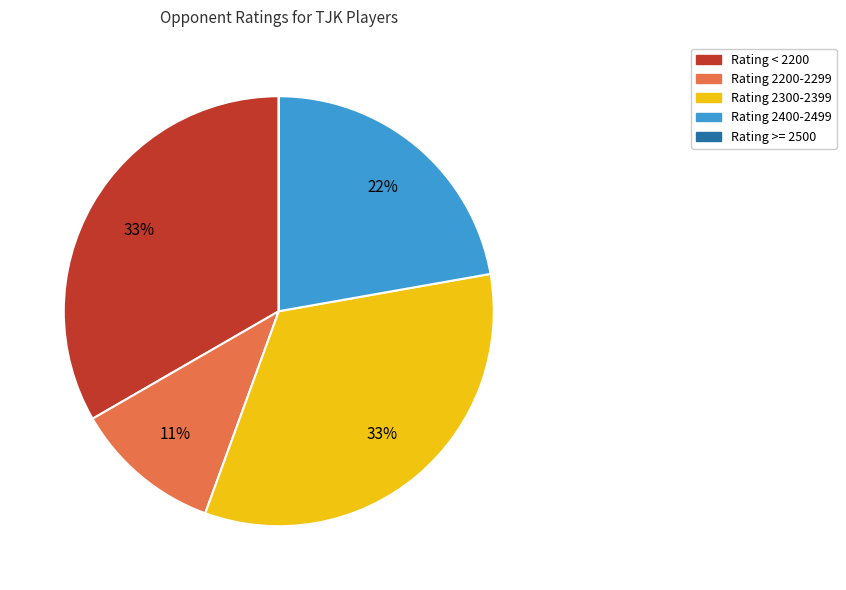

Is there a majority slice in this chart?

No